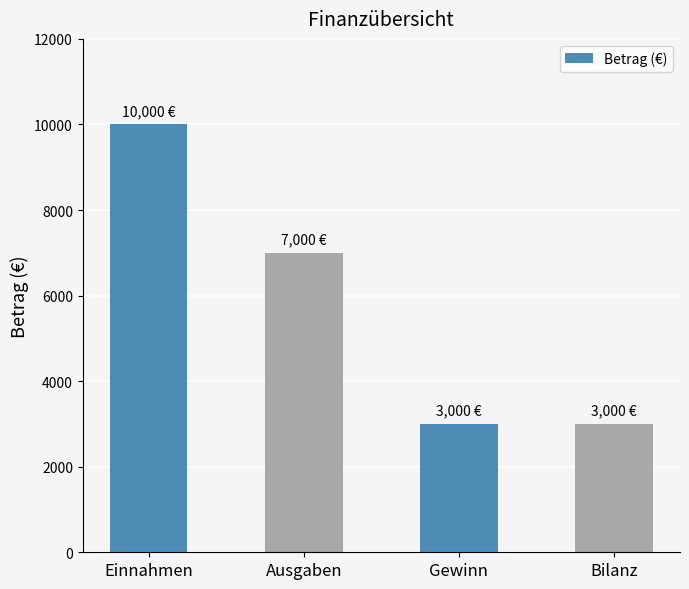

What is the smallest value displayed?

3000